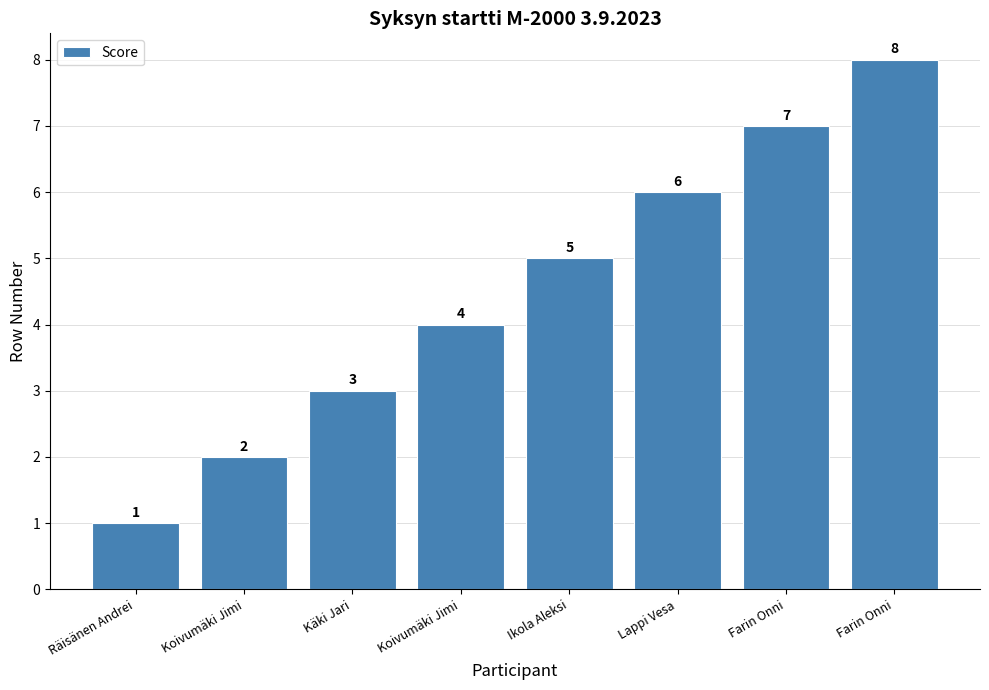

How many data points does each series have?

8